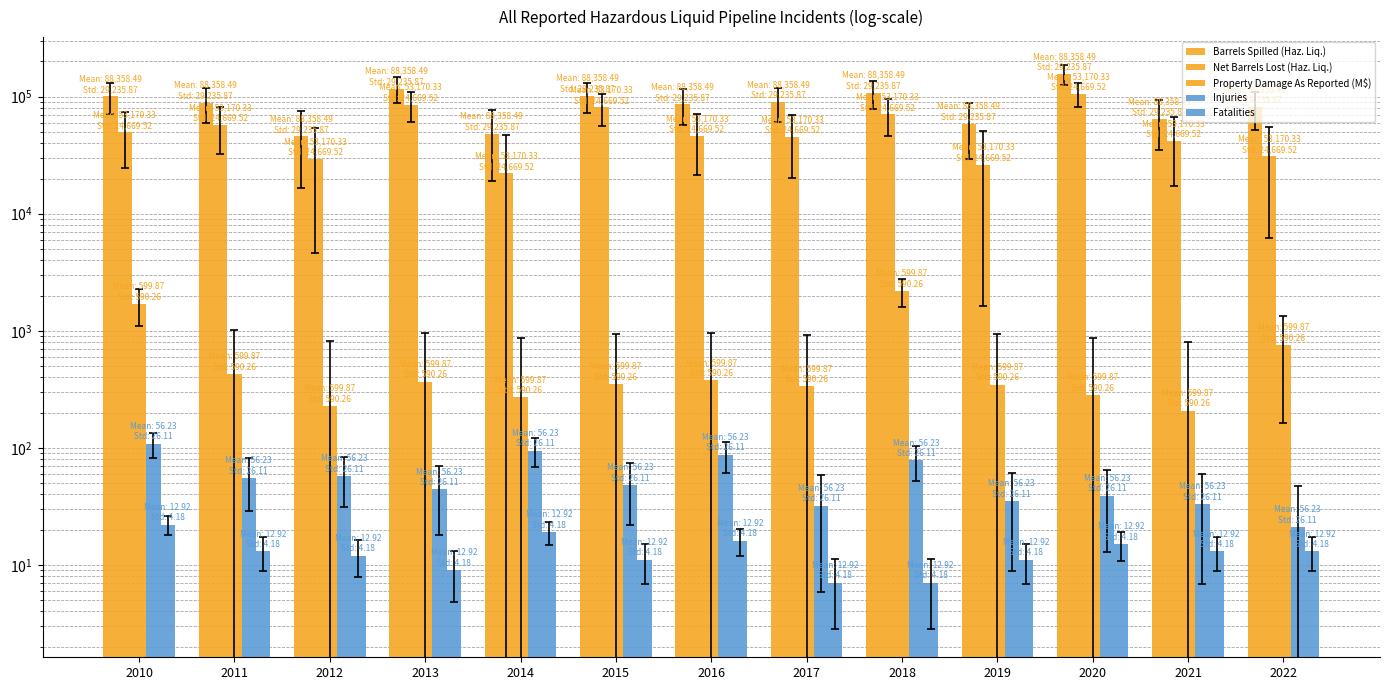

Does the chart contain stacked bars?

No